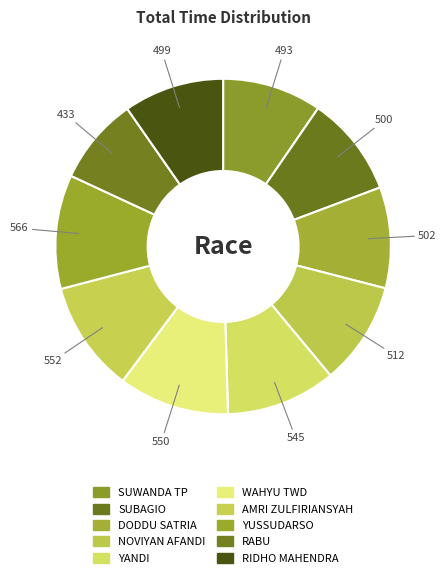

To the nearest percent, what portion does YUSSUDARSO represent?

11%